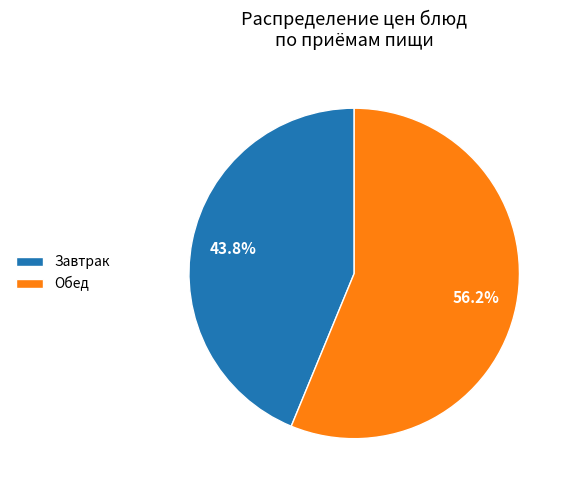

What is the smallest slice in the pie chart?

Завтрак